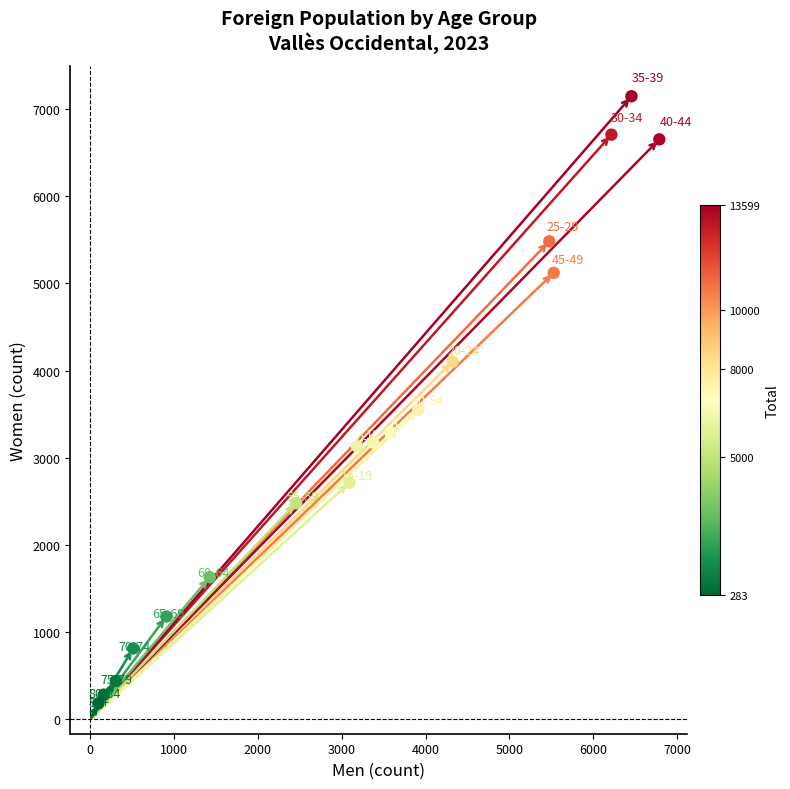

What is the range of X values (max minus min)?

6688